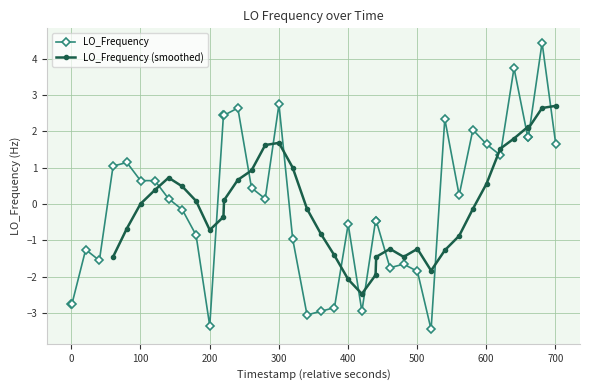

What is the highest value of the LO_Frequency series?

4.4